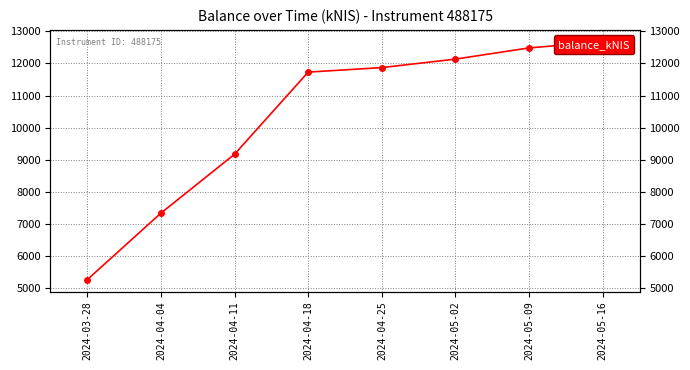

How many lines are shown in the chart?

1